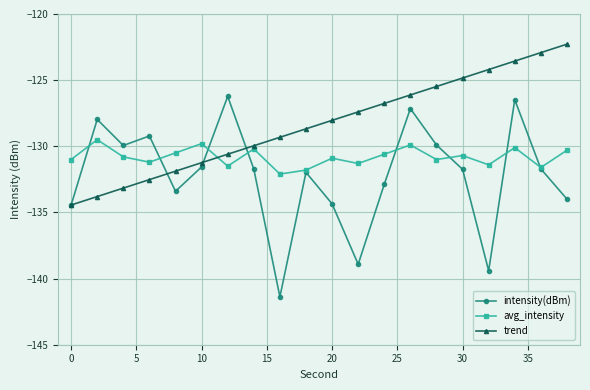

What is the lowest value of the trend series?

-134.4